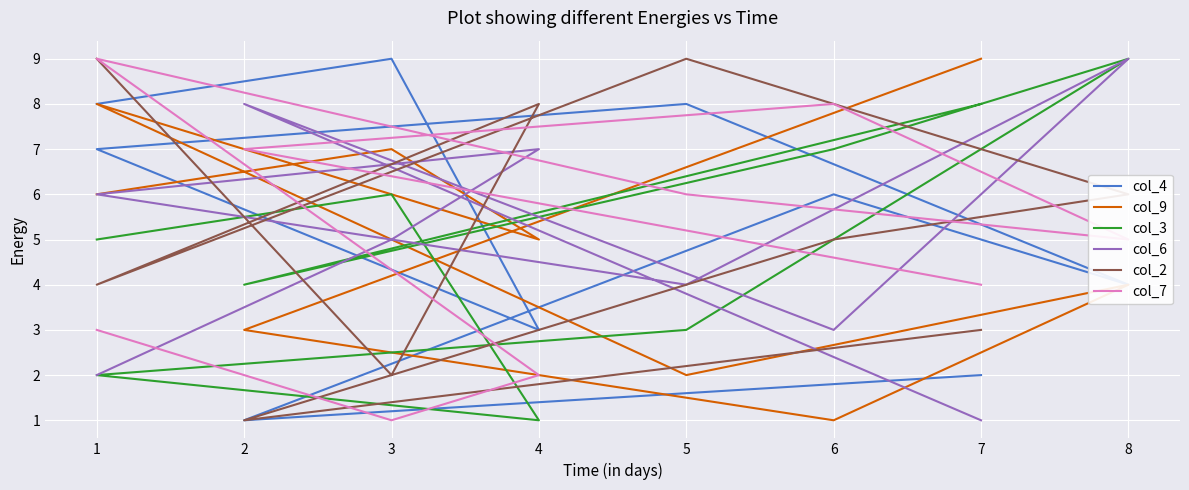

Where is the first local minimum for col_7?

3